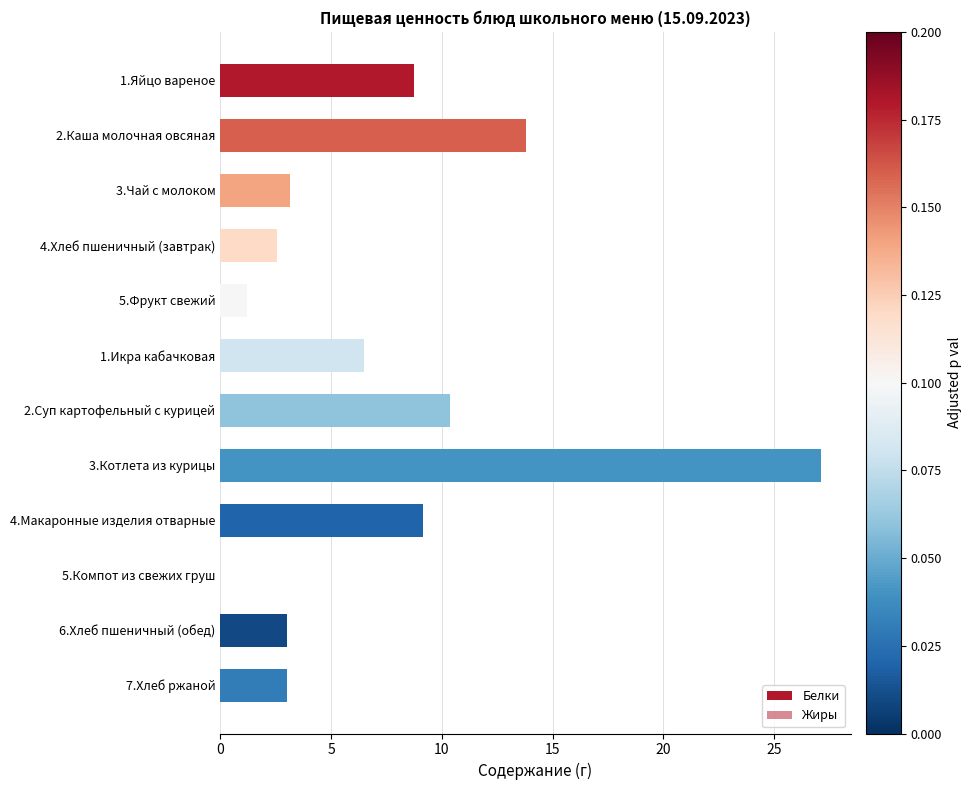

How many groups of bars are there?

12